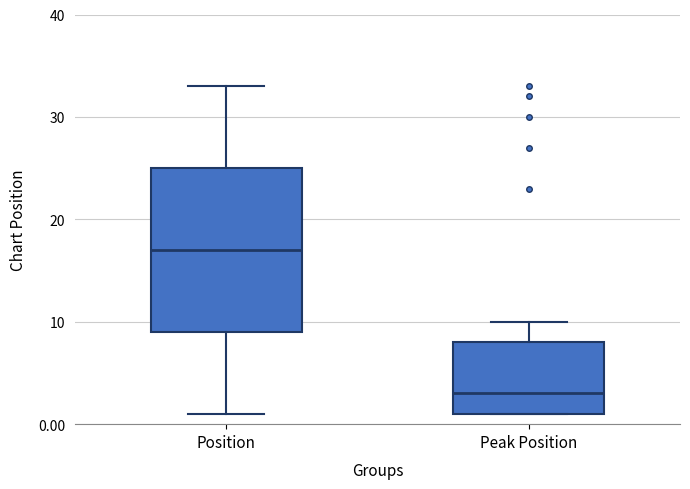

Comparing the boxes themselves (not the whiskers), which one is the tallest?

Position